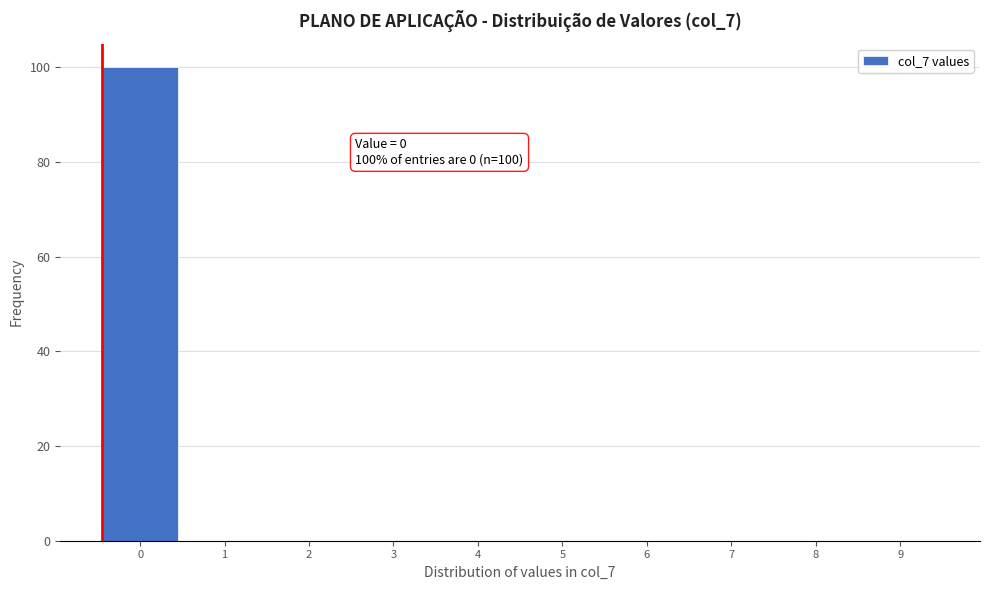

Reading right to left, transcribe all the data shown in this chart.

9=0	8=0	7=0	6=0	5=0	4=0	3=0	2=0	1=0	0=100